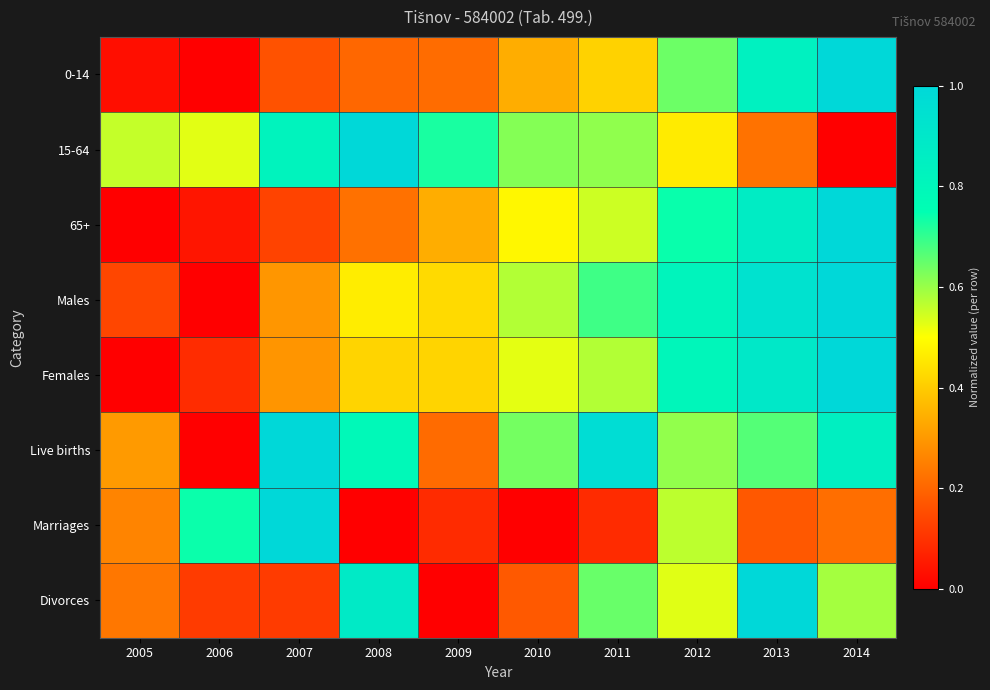

Rank the series by their maximum value, from lowest to highest.

0-14, 15-64, 65+, Males, Females, Live births, Marriages, Divorces